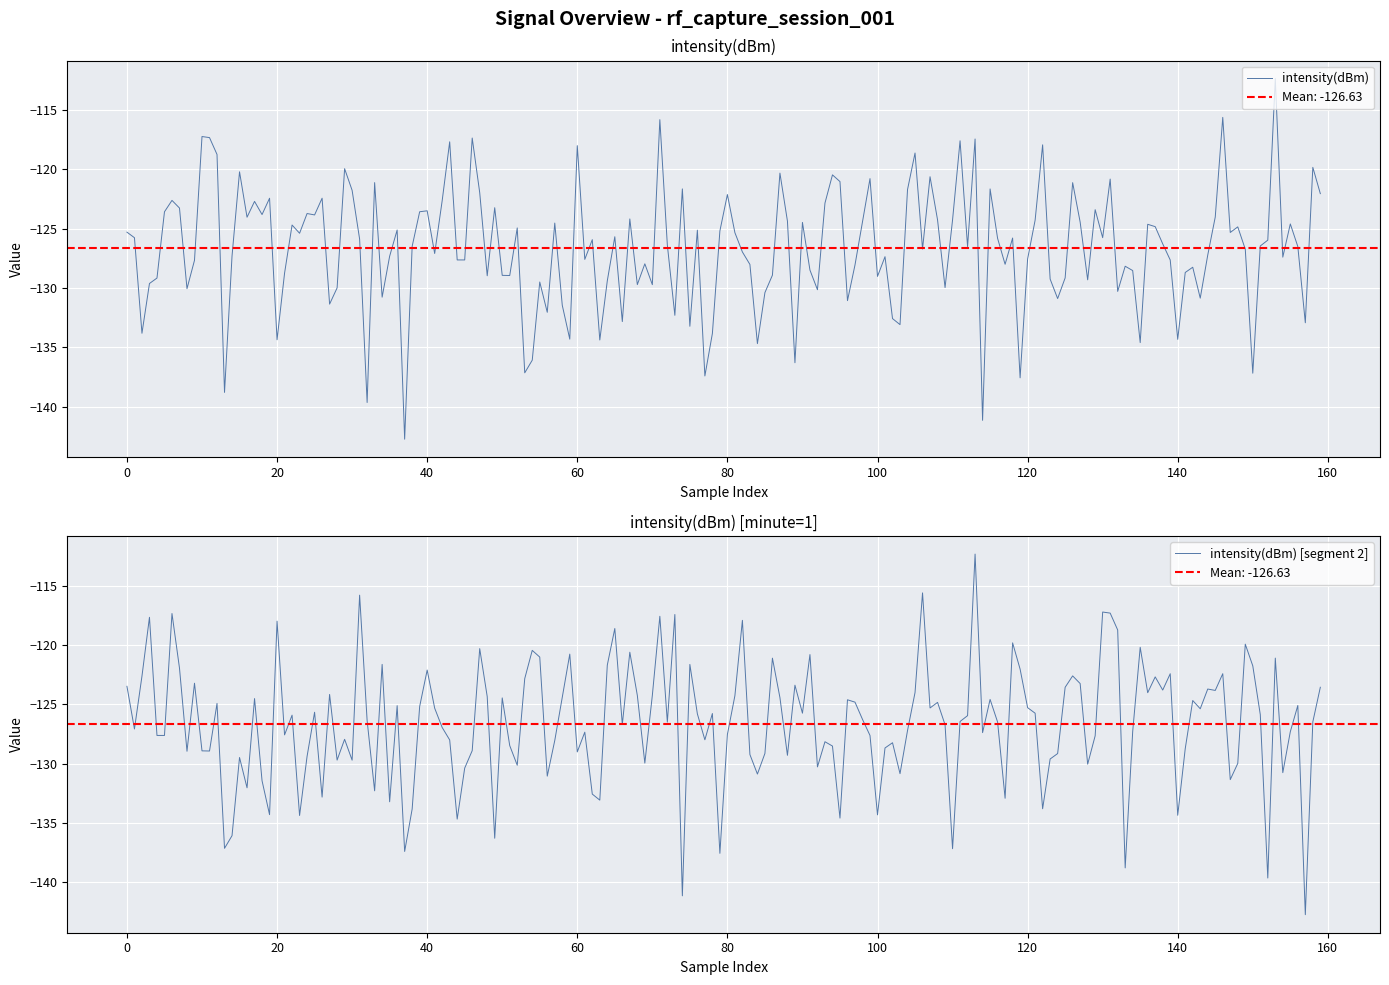

What is the value of the 38th point from the left?

-142.7